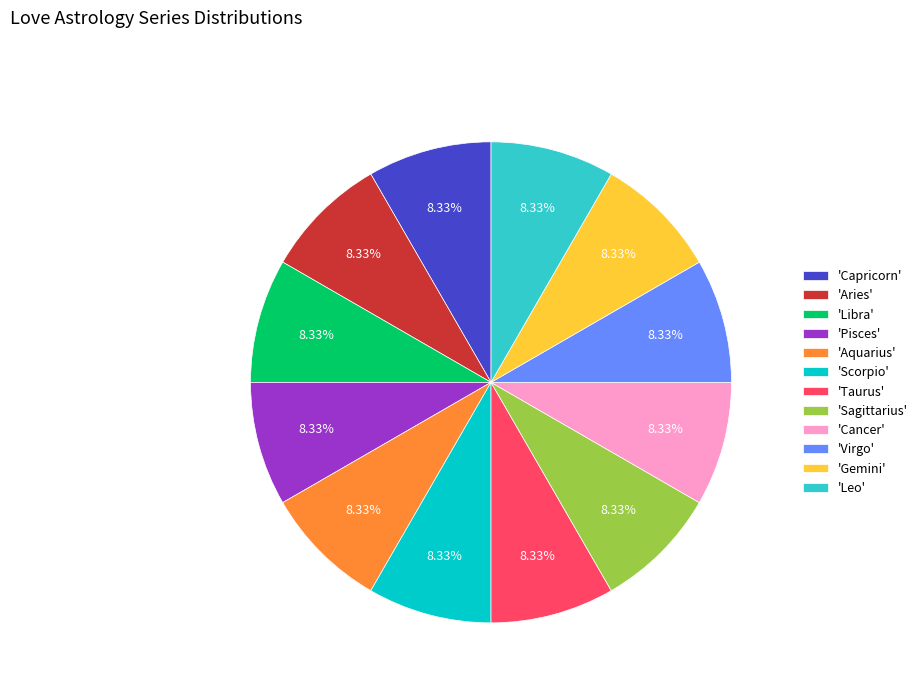

Combined, do 'Aries' and 'Capricorn' account for over 50%?

No